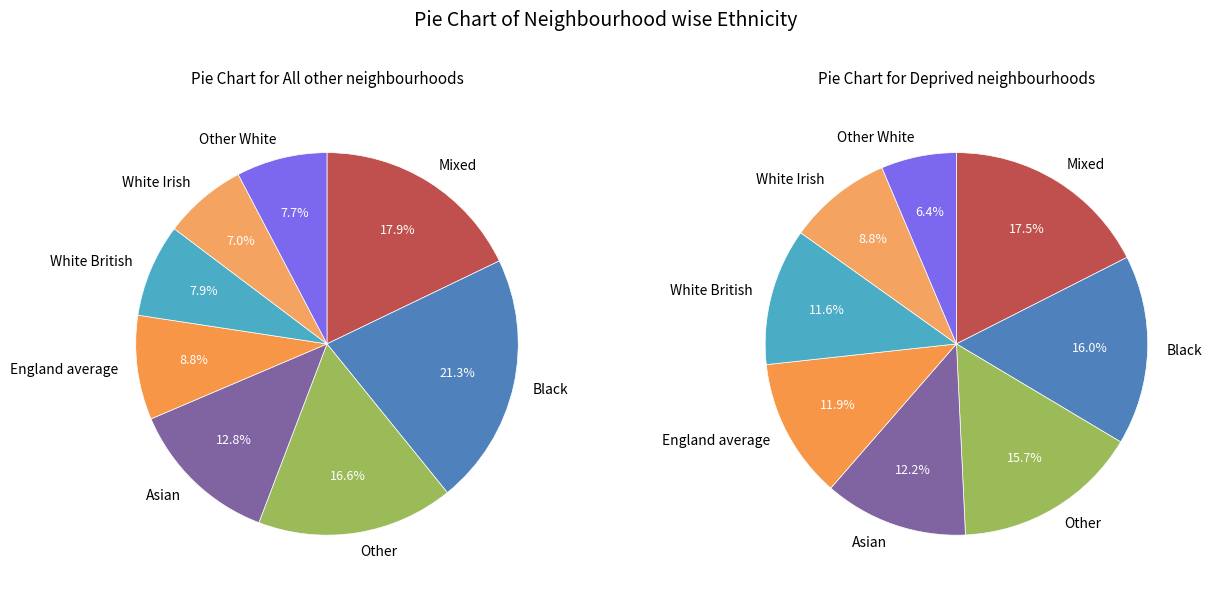

Does any single category account for the majority?

No